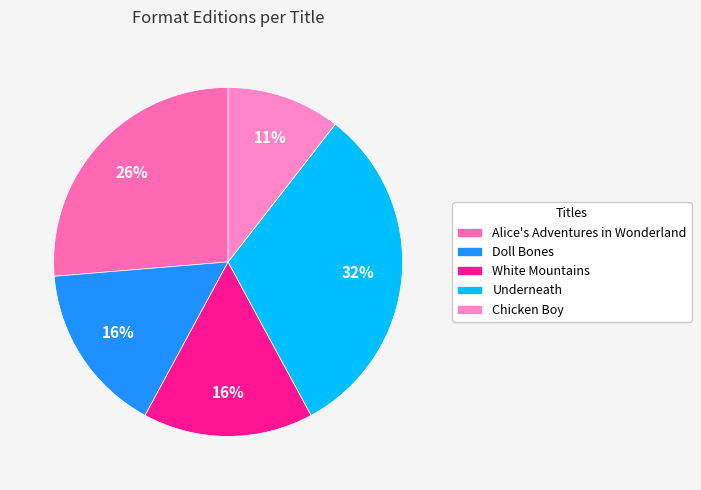

To the nearest percent, what is the average slice percentage?

20%